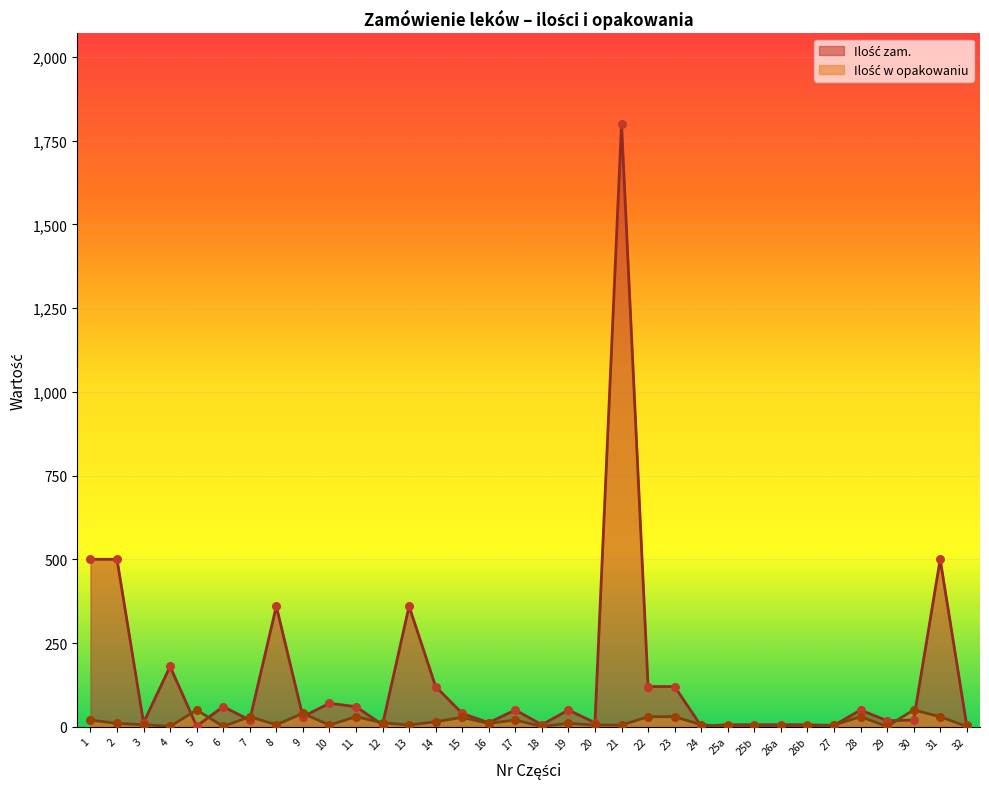

Is the value of Ilość zam. at 5 greater than the value of Ilość w opakowaniu at 29?

Yes